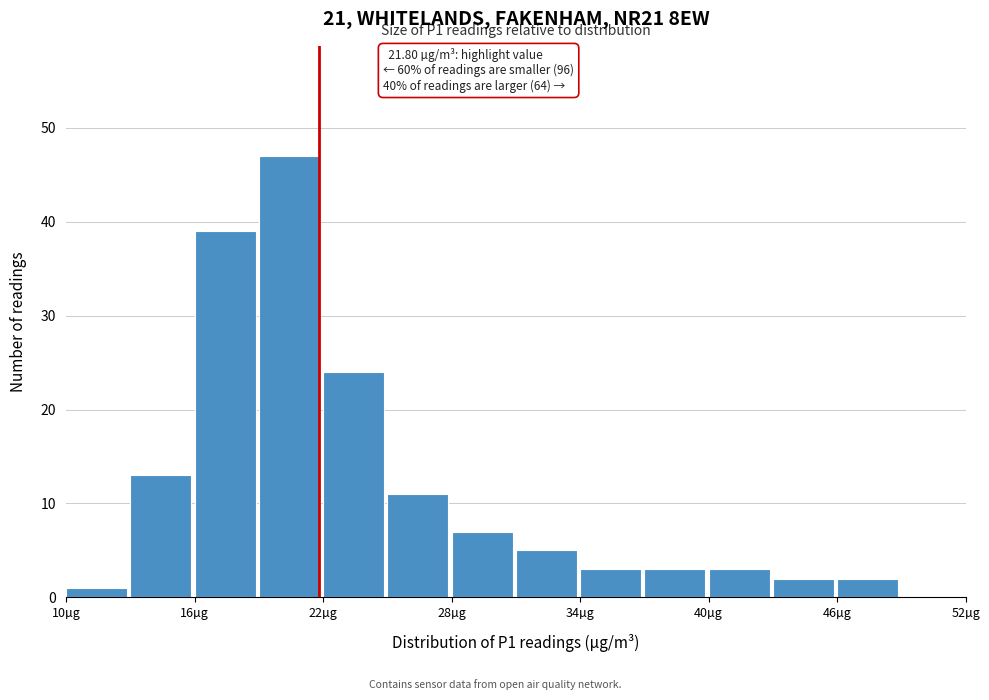

Read against the x-axis, roughly where is the centre of the tallest bar?

20